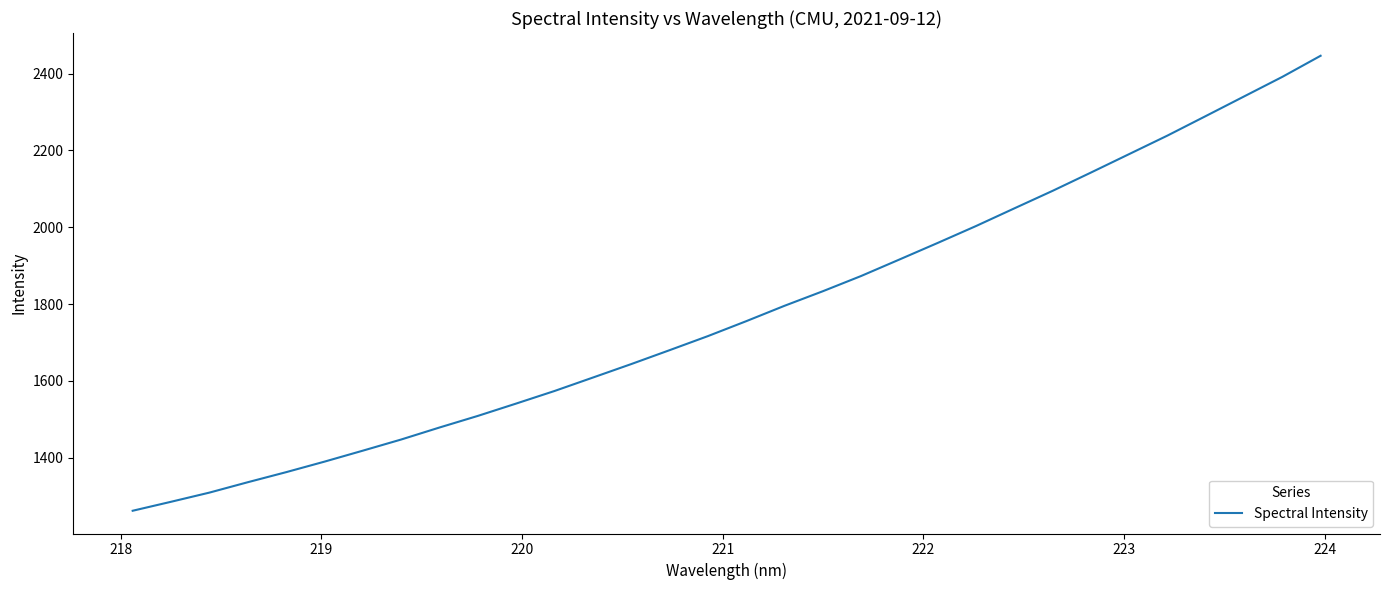

What is the maximum value shown in the chart?

2446.7